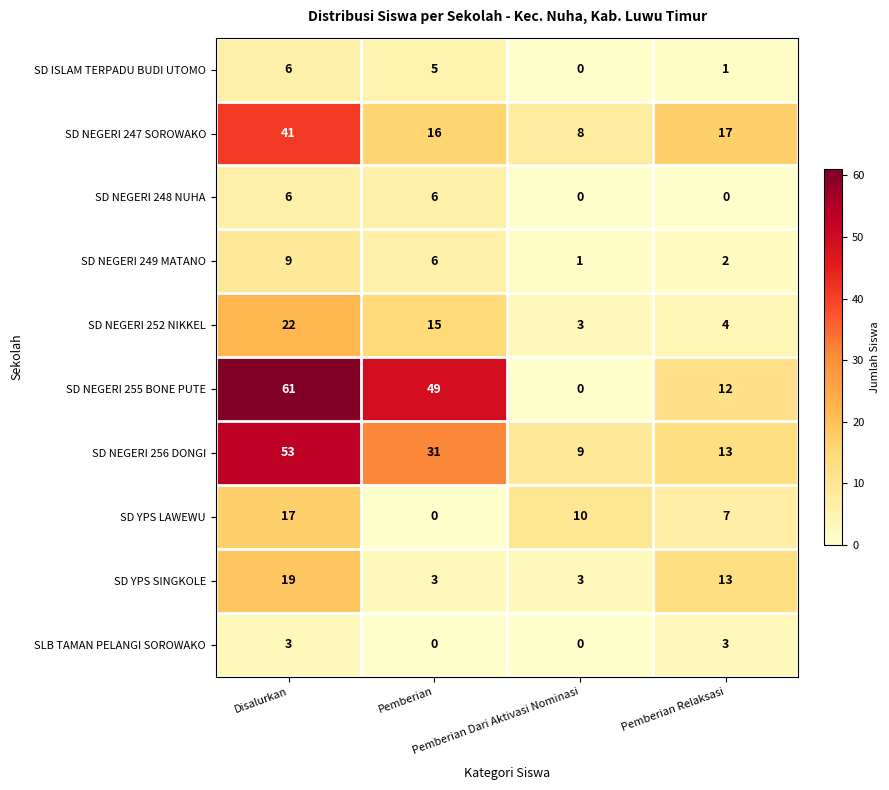

What is the highest value of the SD NEGERI 247 SOROWAKO series?

41